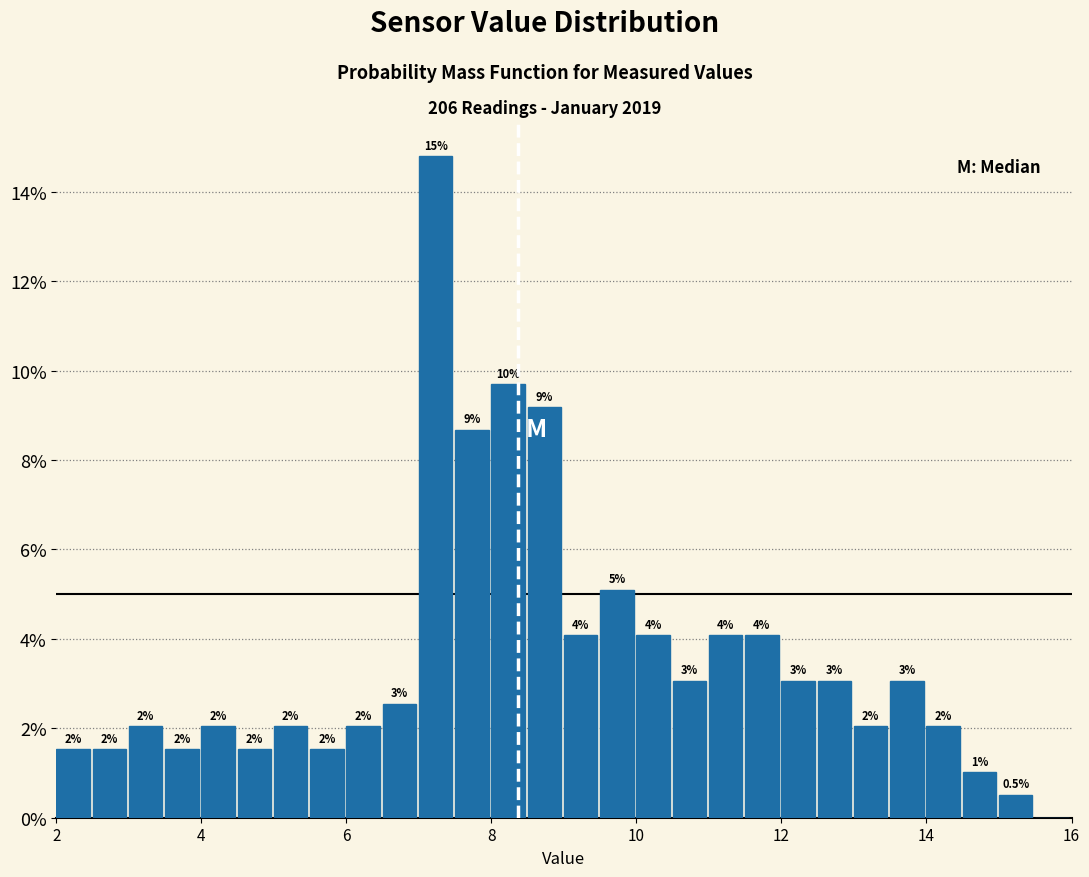

Read against the x-axis, roughly where is the centre of the tallest bar?

7.2